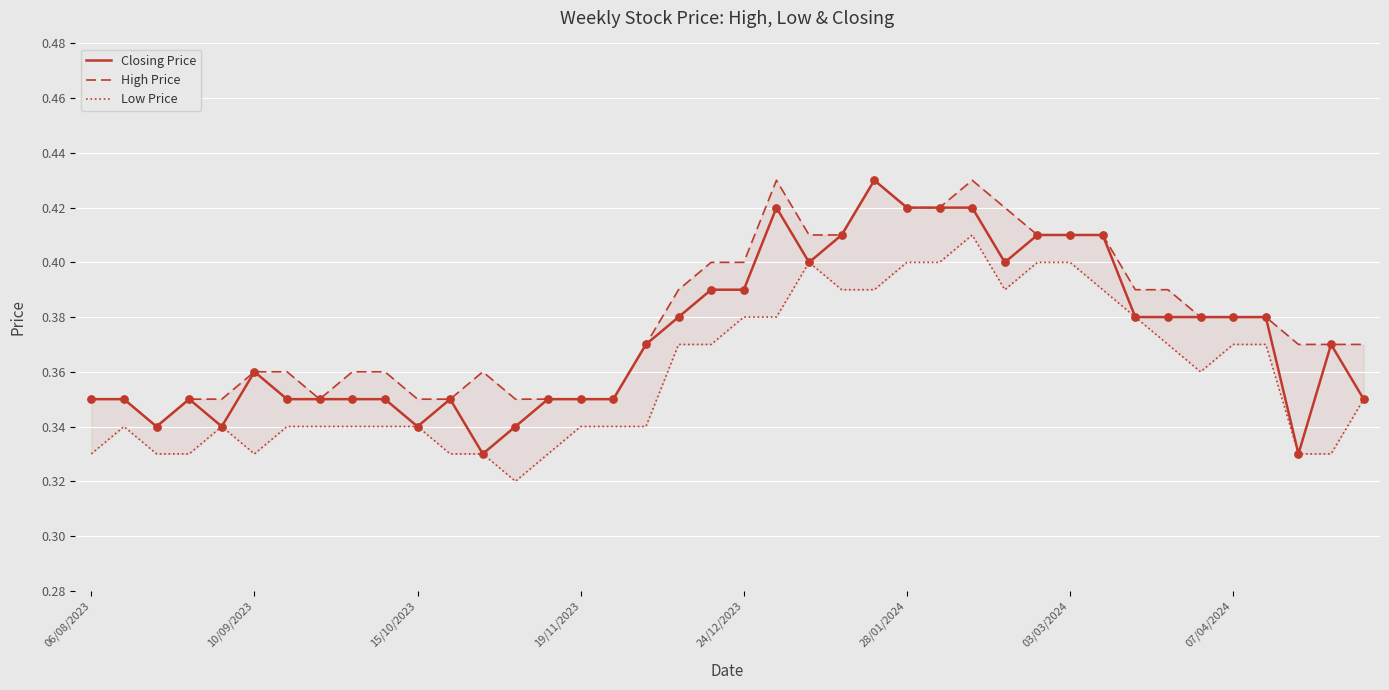

Which series reaches the minimum Y coordinate?

Low Price